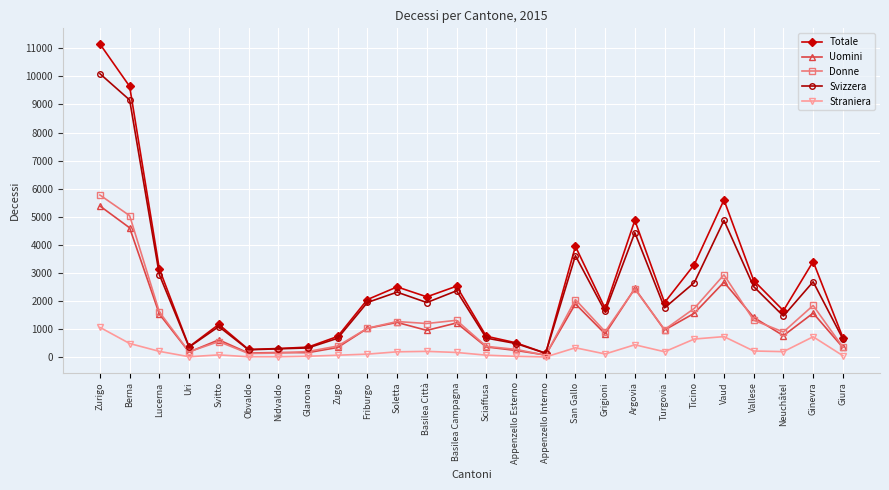

What is the greatest value displayed?

11156